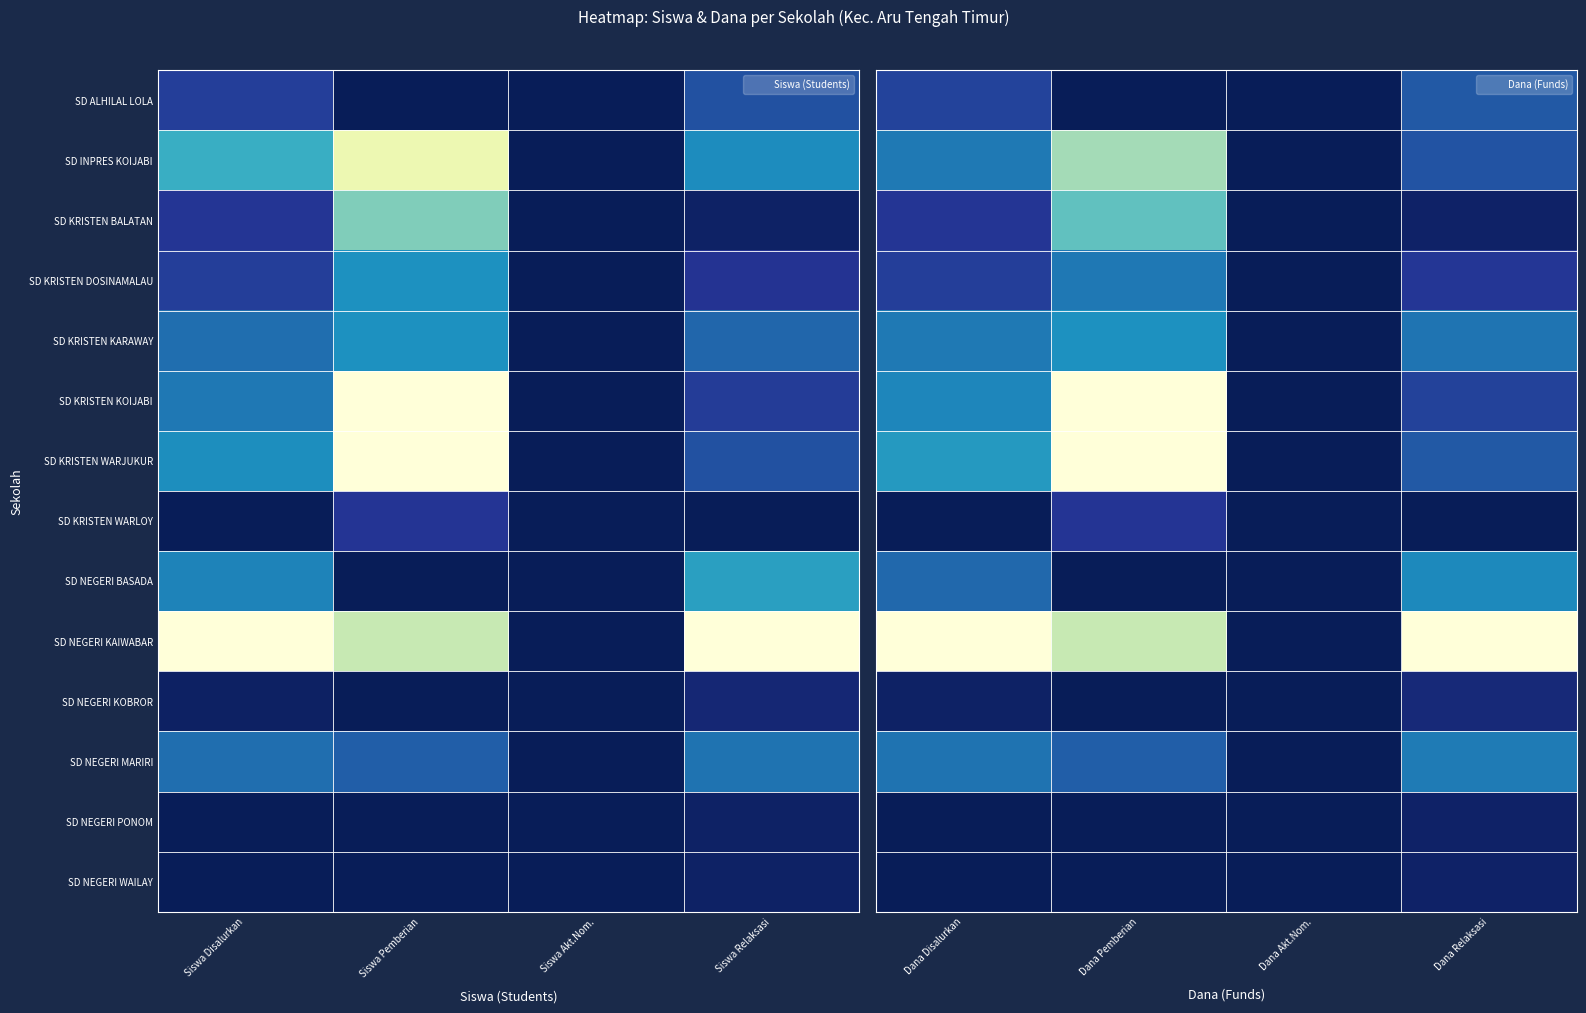

How many series are shown in this chart?

14